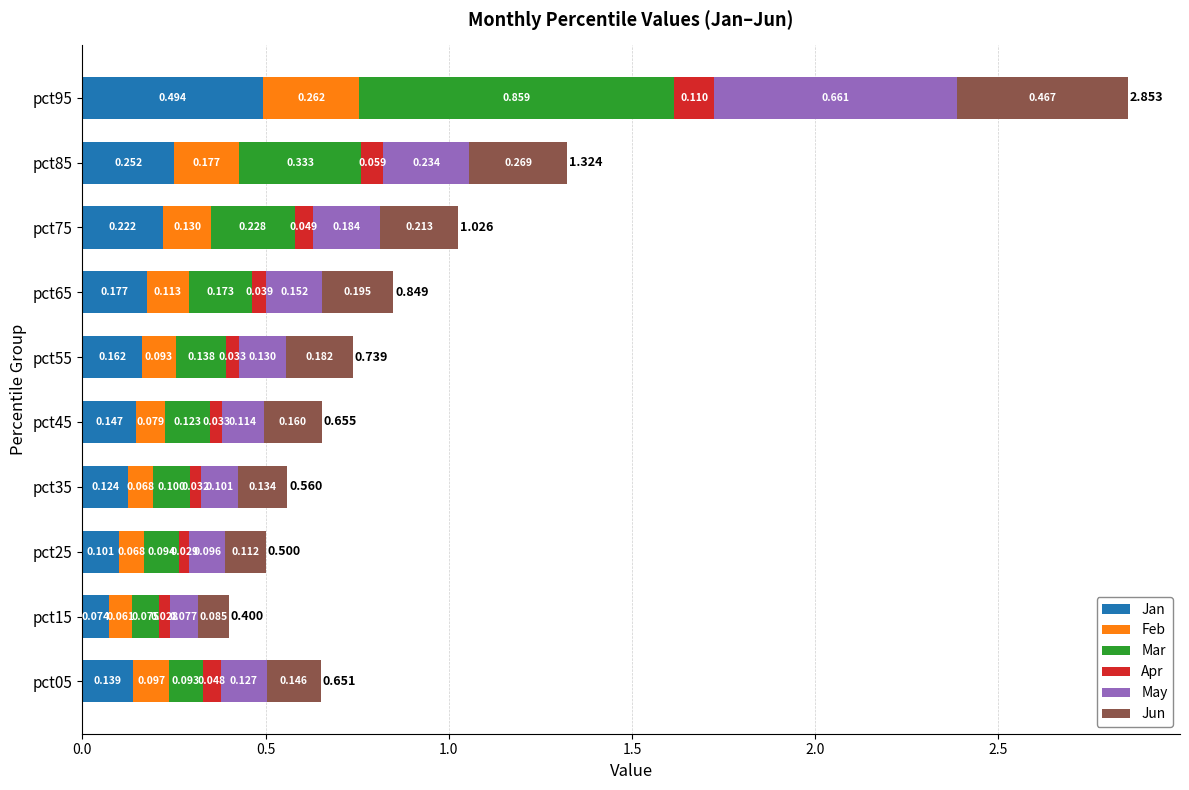

How many categories are shown in the chart?

10